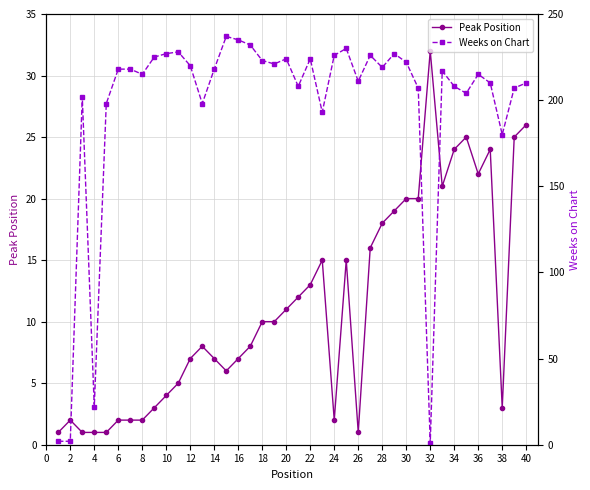

The Peak Position series shows 1 at 38. True or false?

False